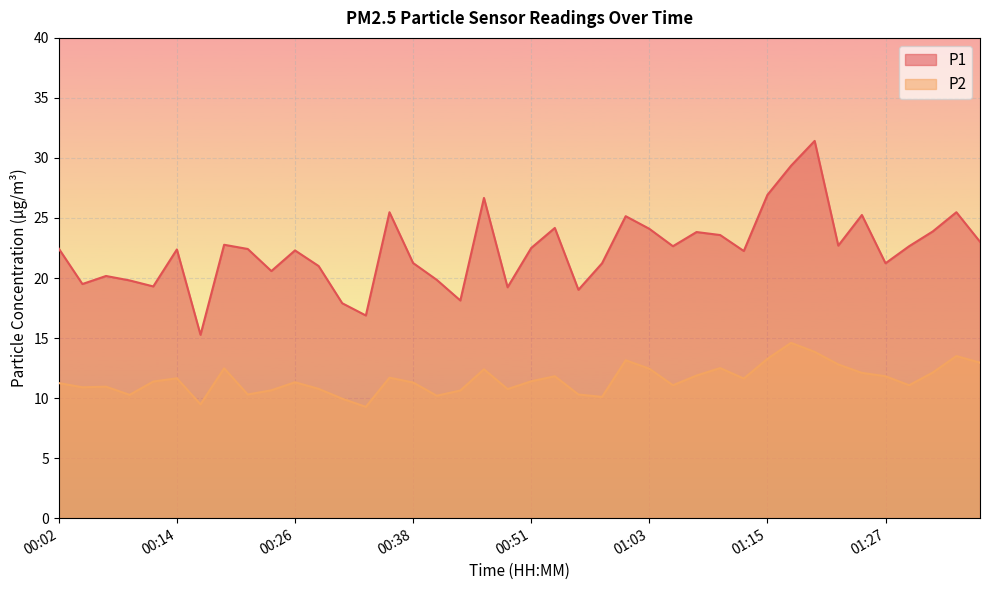

Where is P2 nearest to the value 11?

00:07